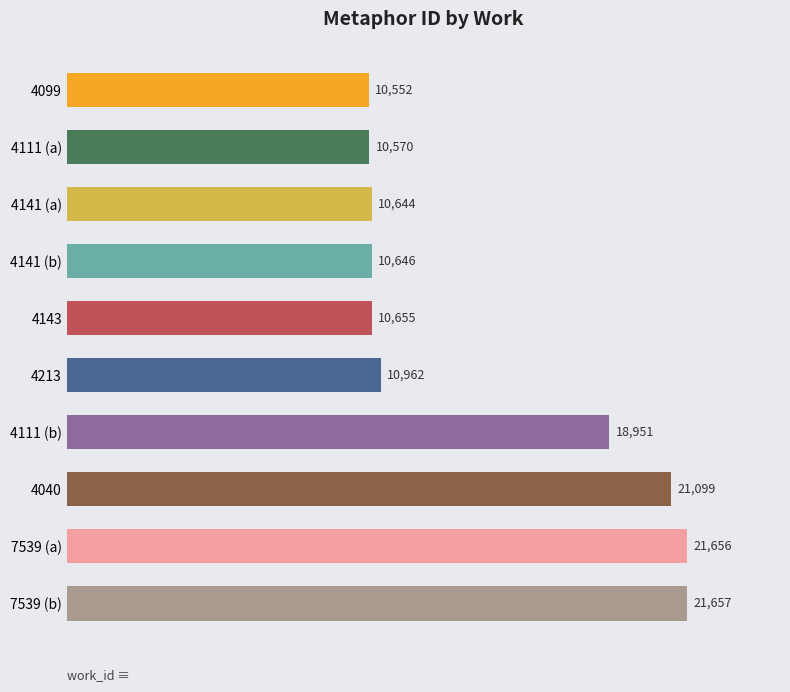

What is the smallest value displayed?

10552